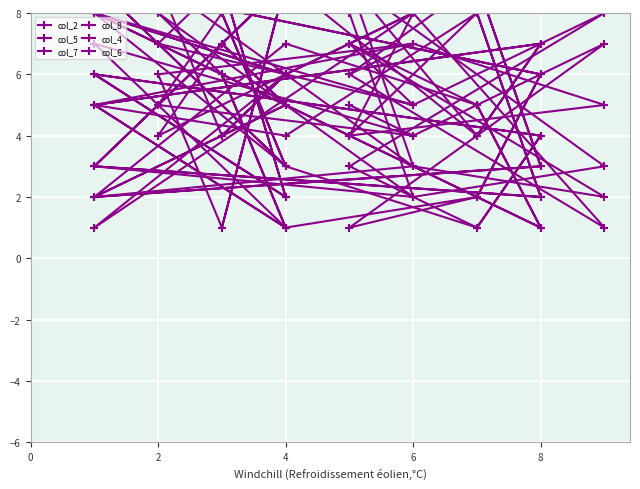

Count the col_4 values in the range 3 to 7.

10